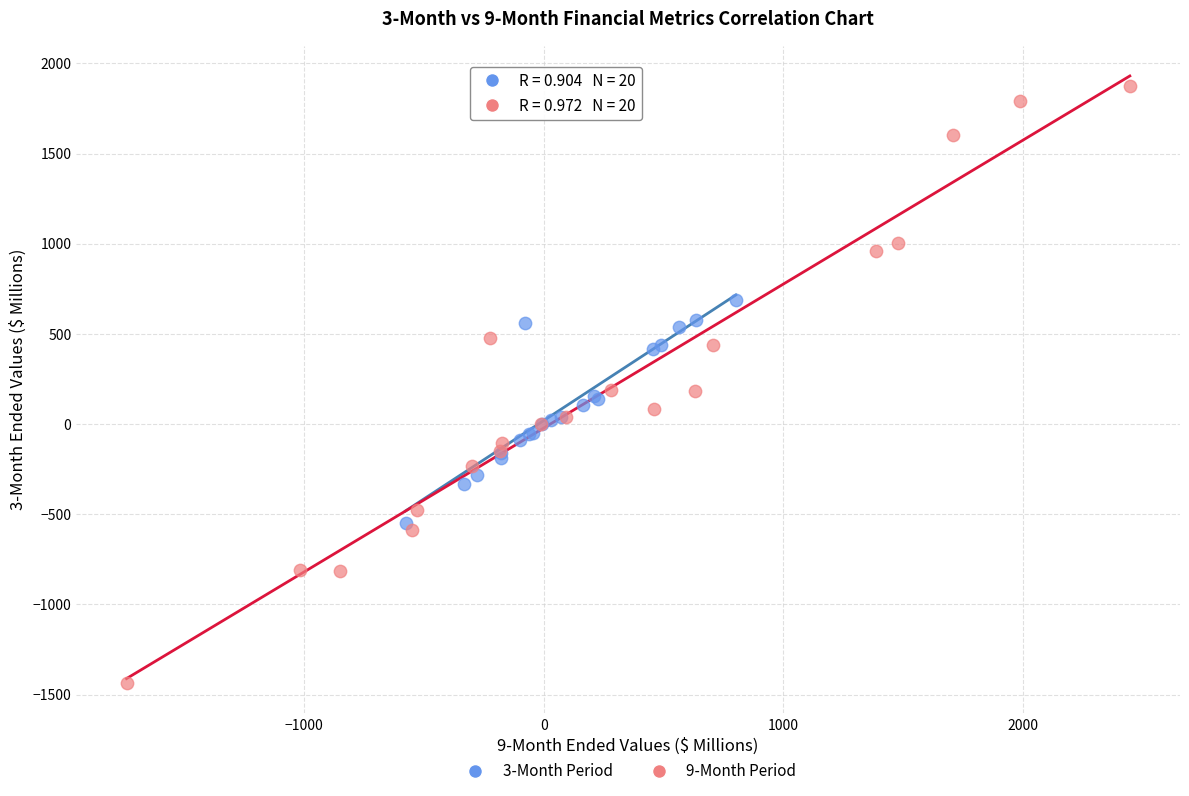

Which series contains the lowest Y value?

9-Month Period